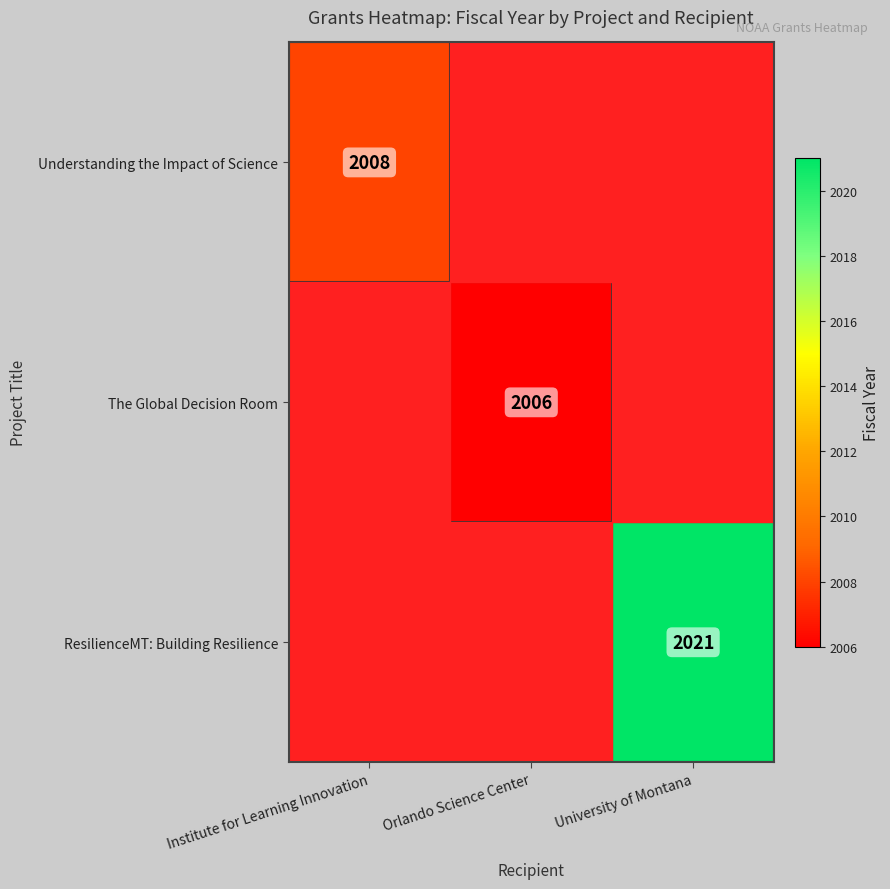

The value of Understanding the Impact of Science at Institute for Learning Innovation is 2008. True or false?

True